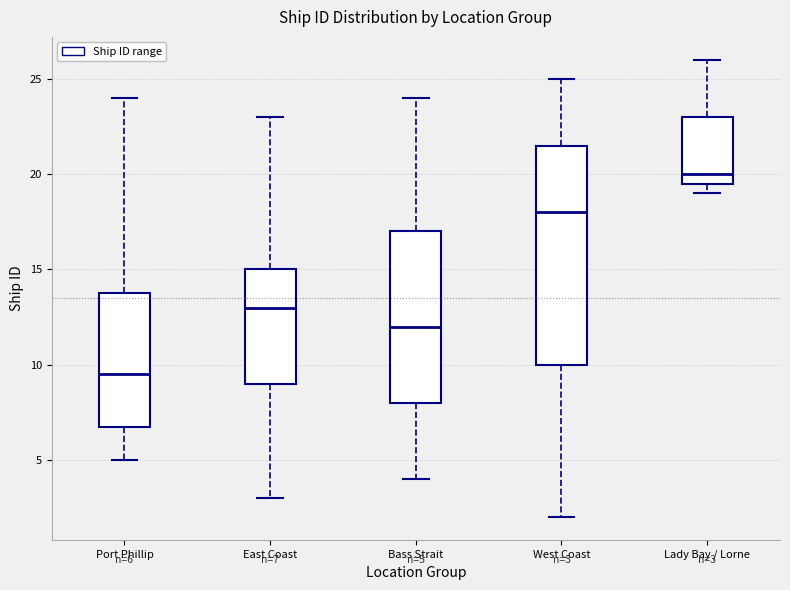

Comparing the boxes themselves (not the whiskers), which one is the tallest?

West Coast